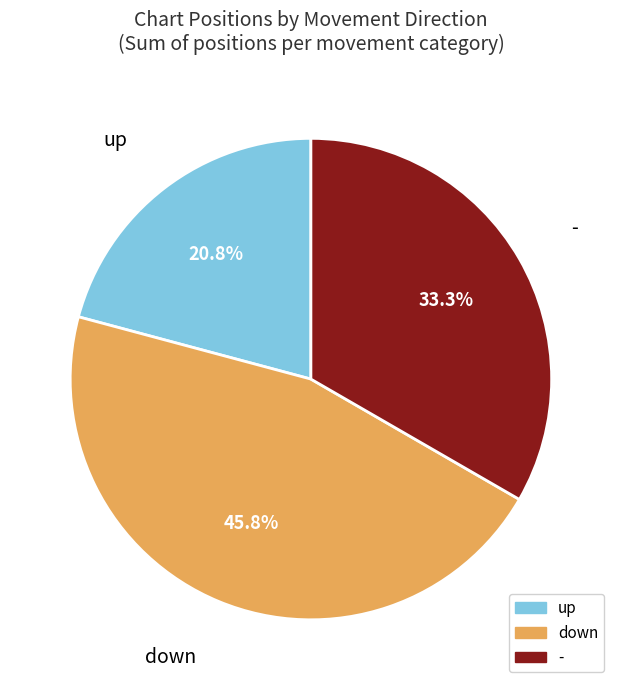

Is it true that - is 41% of the pie?

False